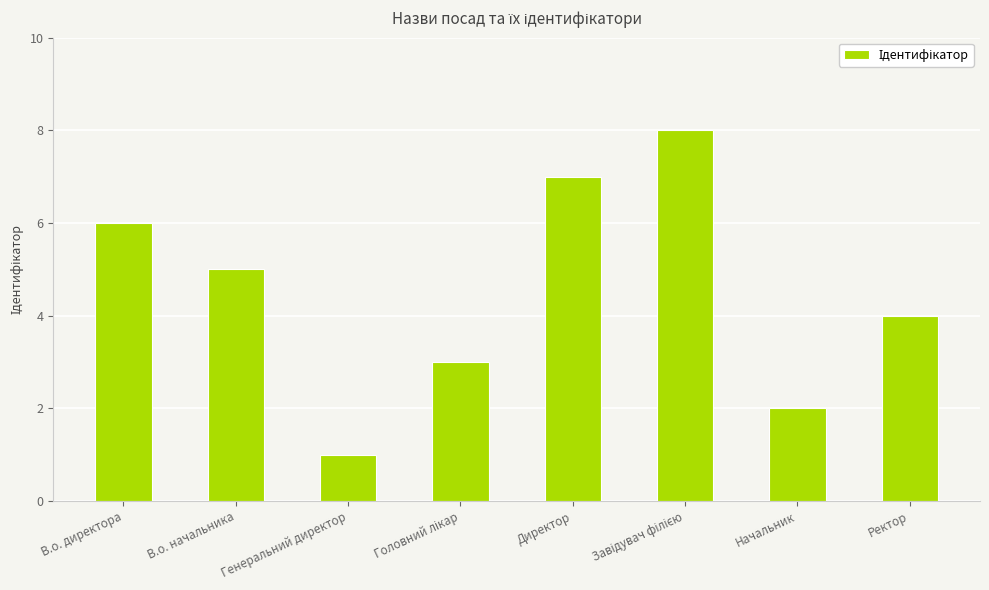

Count the number of categories in the chart.

8